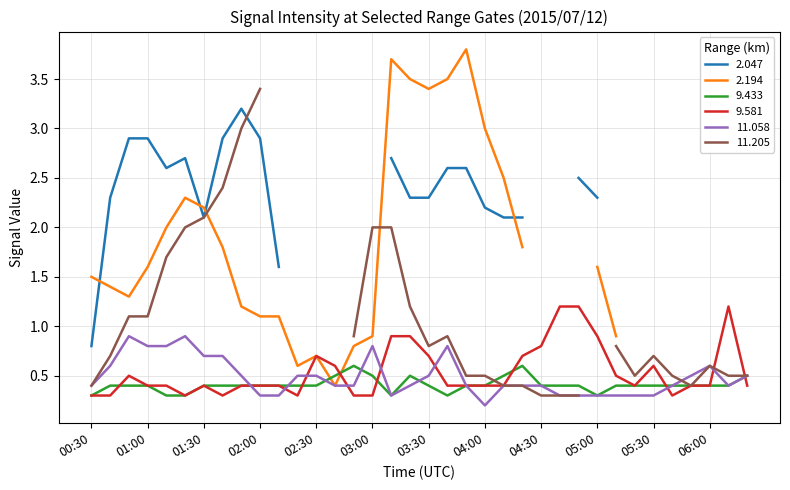

What is the lowest value of the 11.058 series?

0.2